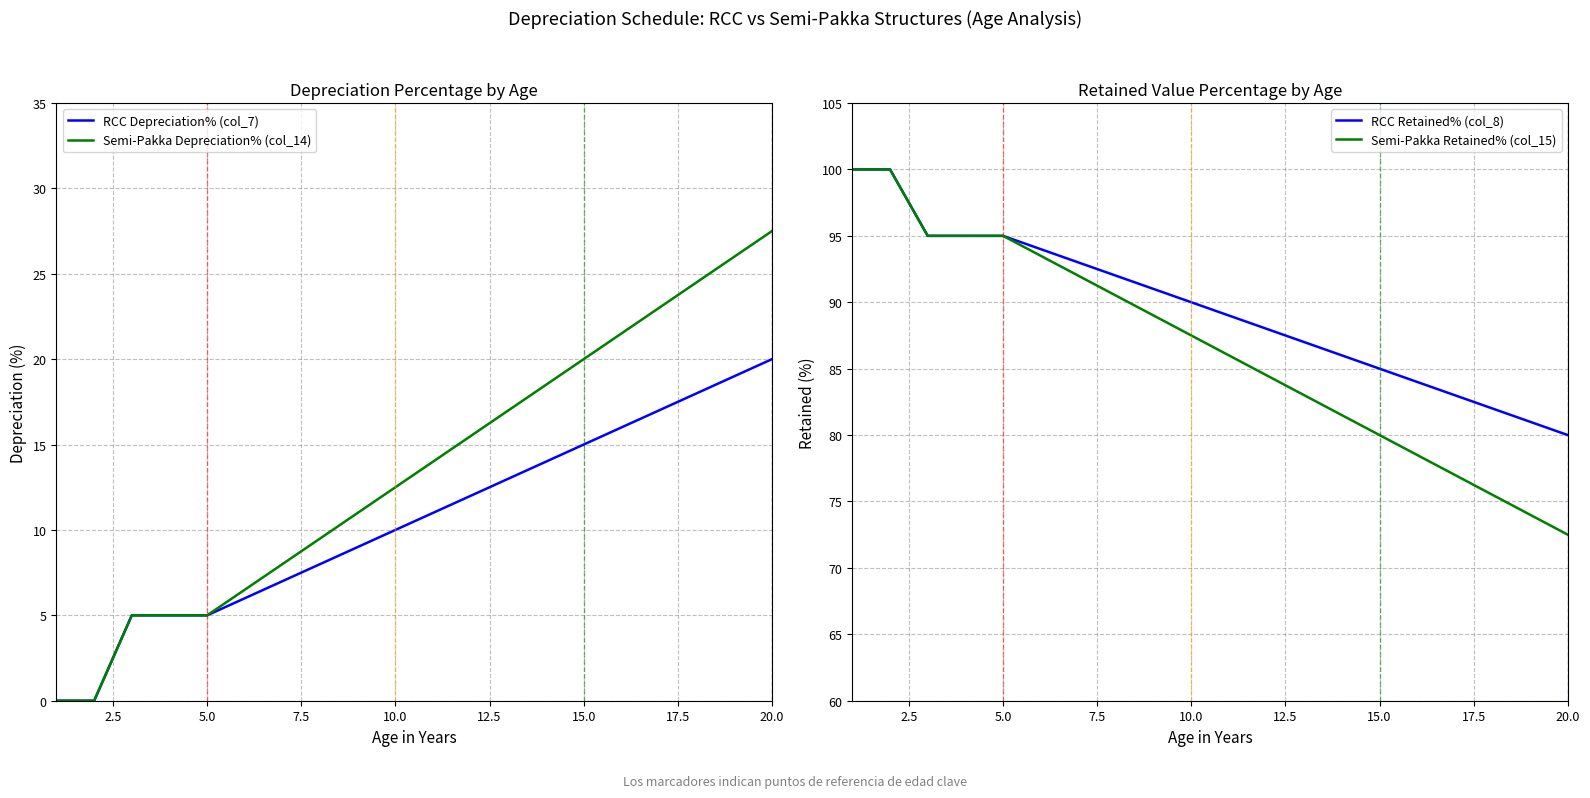

Which category has the lowest value in the RCC Retained% (col_8) series?

20.0